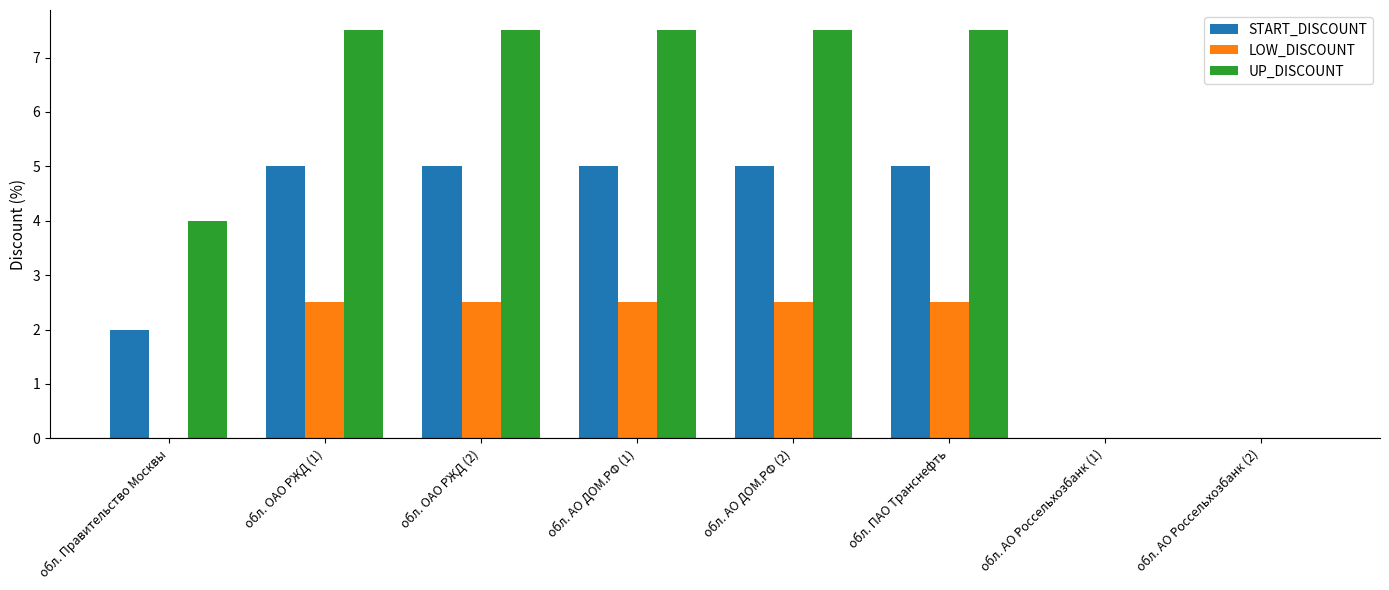

What is the difference between the START_DISCOUNT values at обл. ОАО РЖД (1) and обл. Правительство Москвы?

3.0